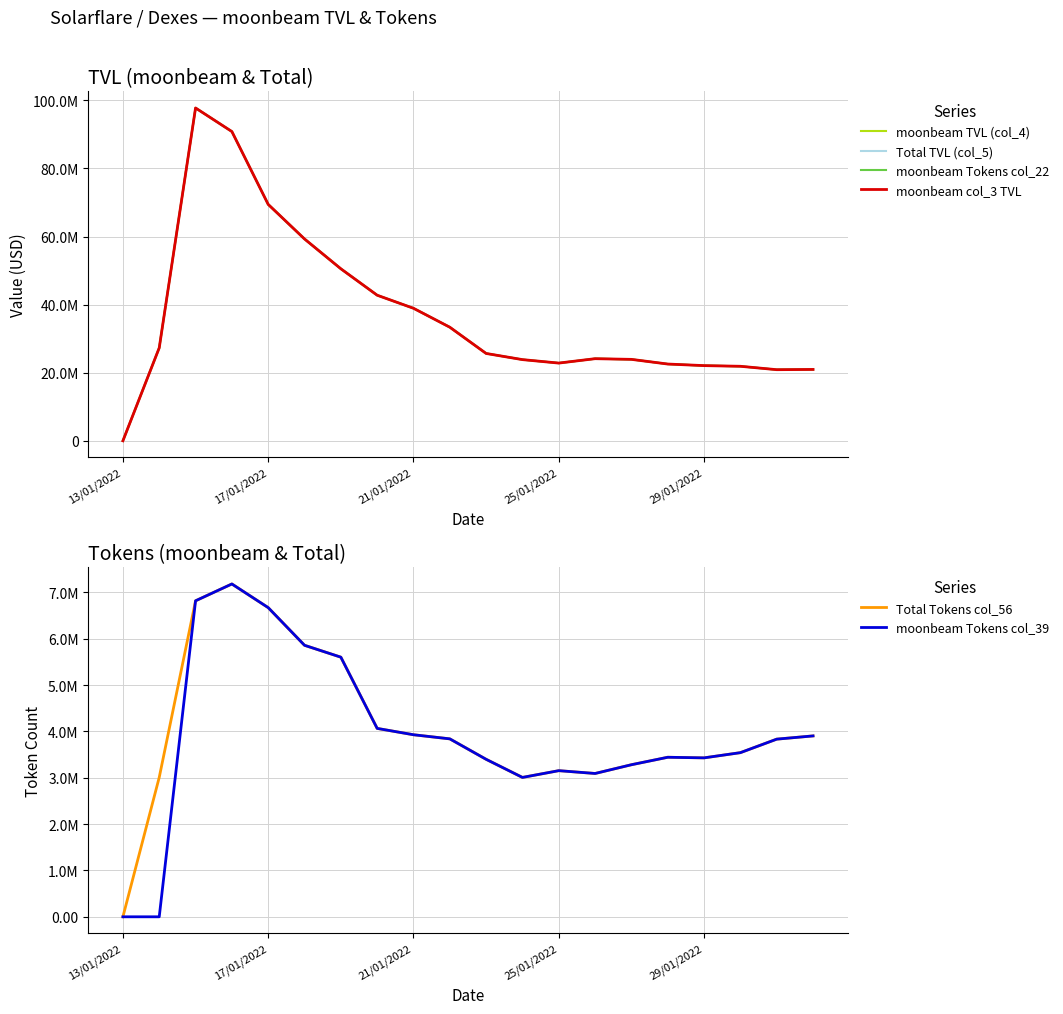

Where is the first local maximum for moonbeam TVL (col_4)?

21/01/2022